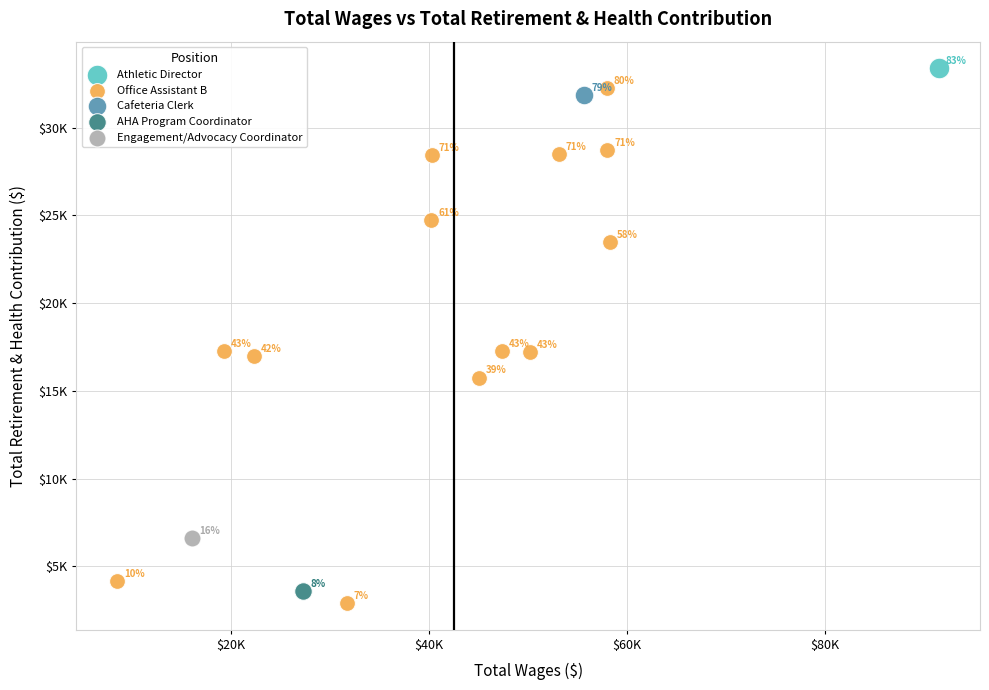

What are all the series names shown in the legend?

Athletic Director, Office Assistant B, Cafeteria Clerk, AHA Program Coordinator, Engagement/Advocacy Coordinator